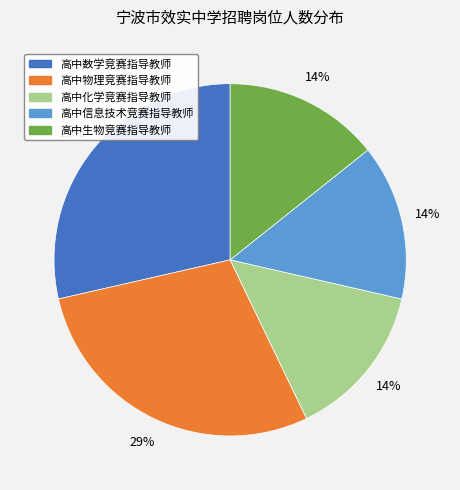

Does 高中数学竞赛指导教师 represent more than half of the total?

No